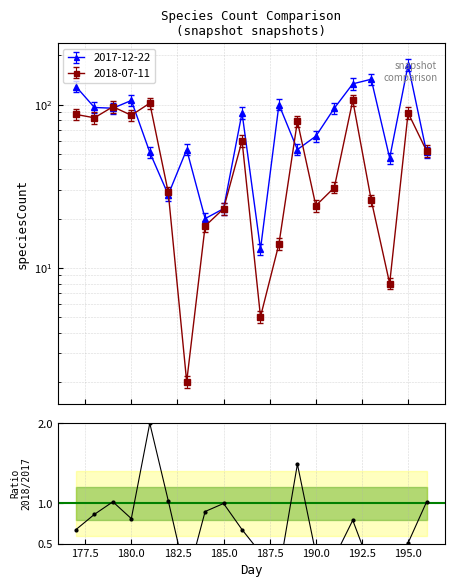

Which has a higher value, 182.5 or 185.0?

185.0